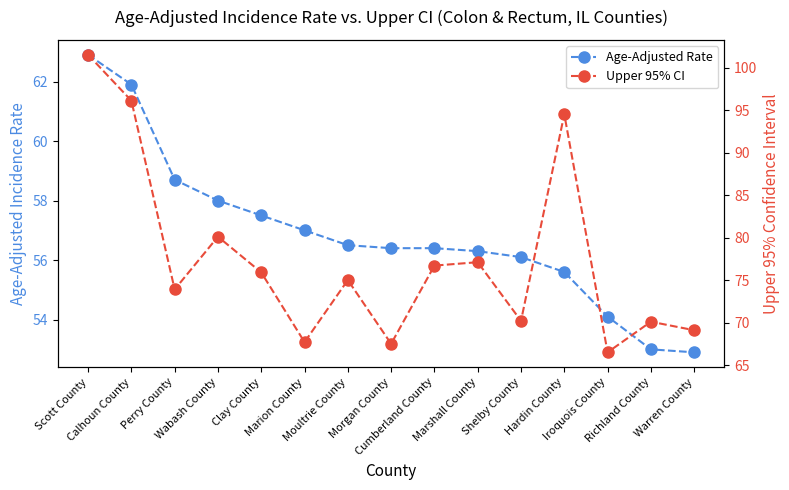

Rank the categories by Upper 95% CI value from highest to lowest.

Scott County, Calhoun County, Hardin County, Wabash County, Marshall County, Cumberland County, Clay County, Moultrie County, Perry County, Shelby County, Richland County, Warren County, Marion County, Morgan County, Iroquois County